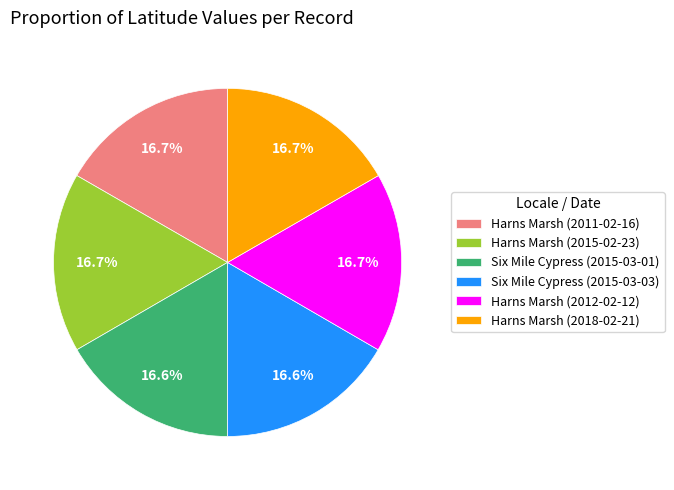

What is the ratio of the value at Six Mile Cypress (2015-03-01) to the value at Harns Marsh (2011-02-16)?

1.0